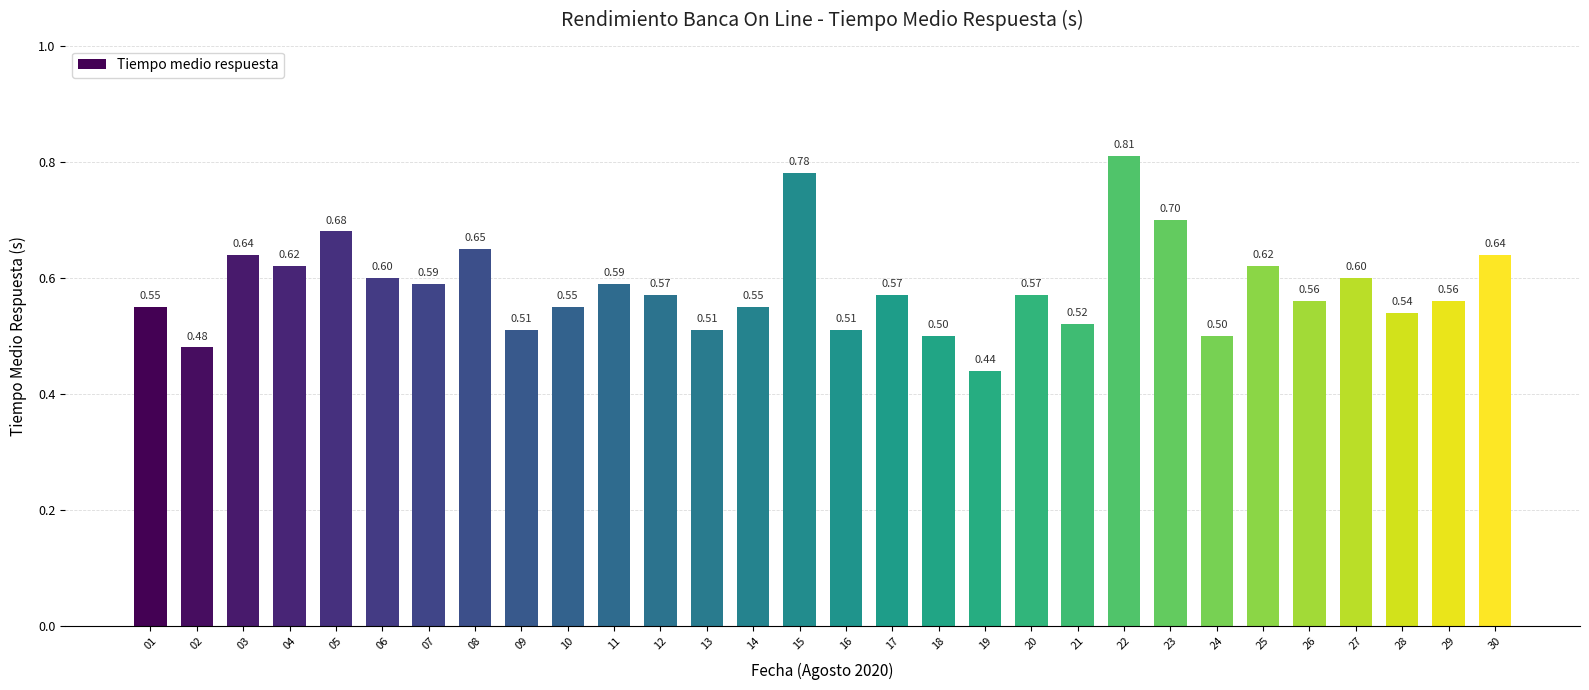

Which has a higher value, 09 or 18?

09